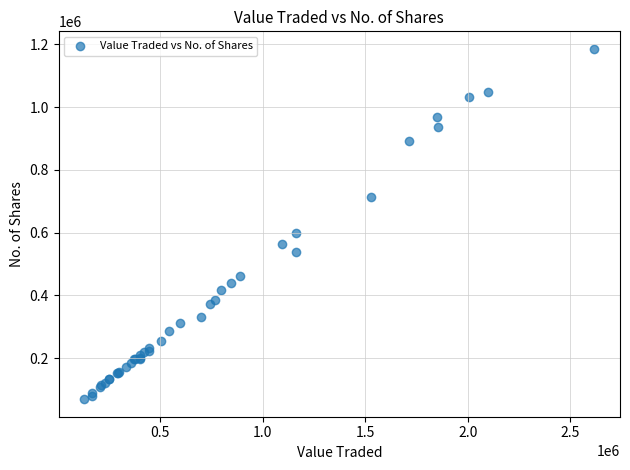

What Y value in the scatter plot is closest to 627309?

600127